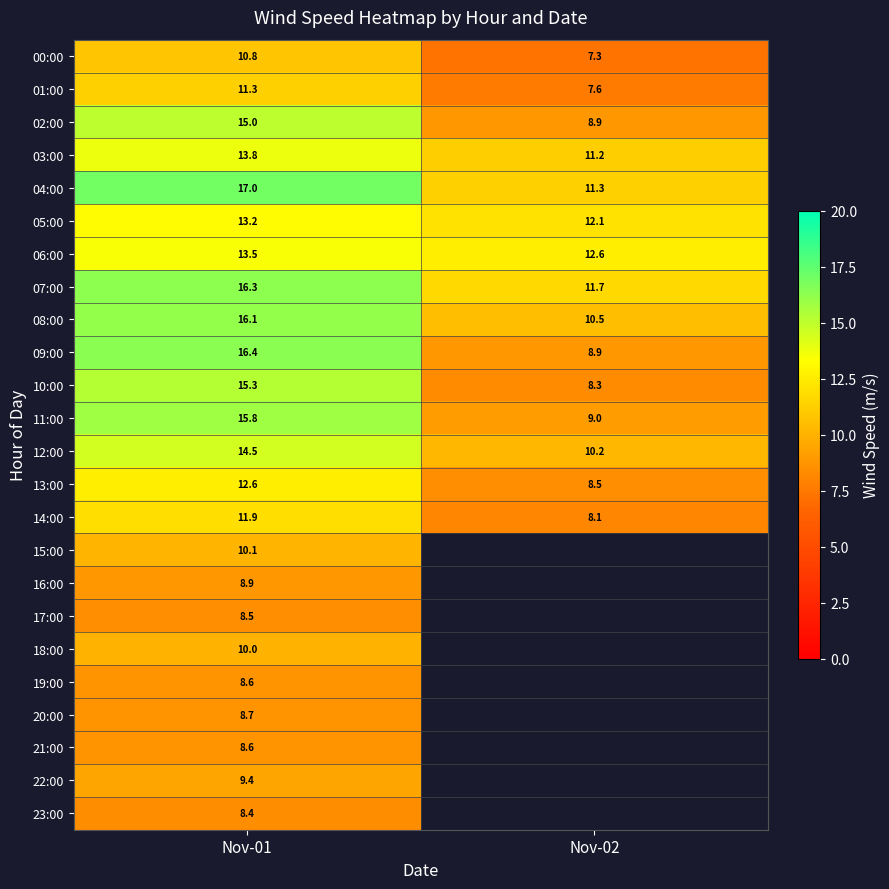

How many distinct data groups are displayed?

24